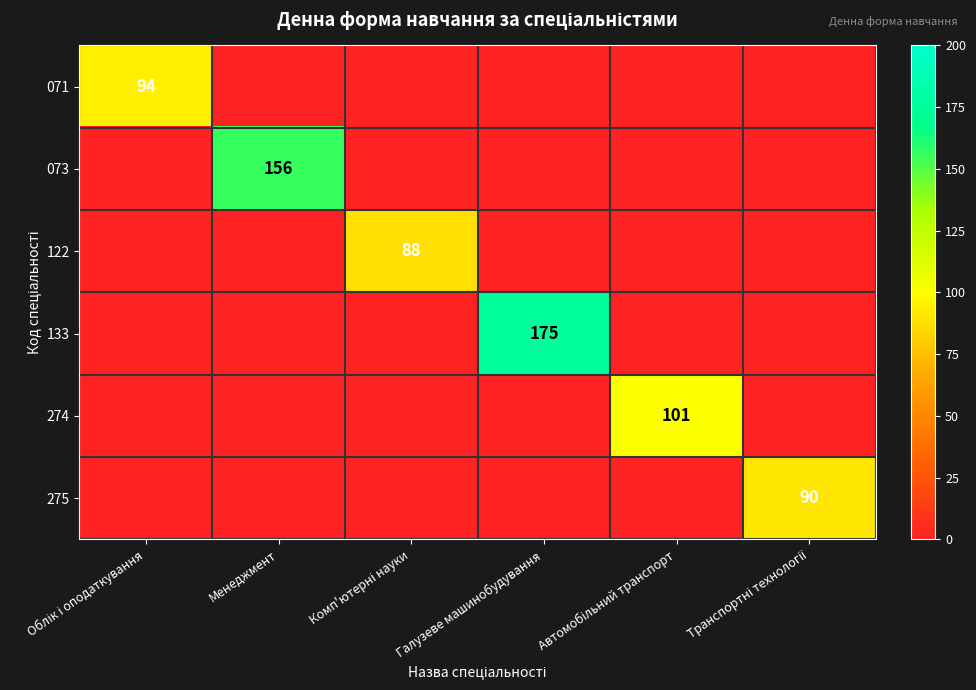

At which label does 133 reach its peak?

Галузеве машинобудування